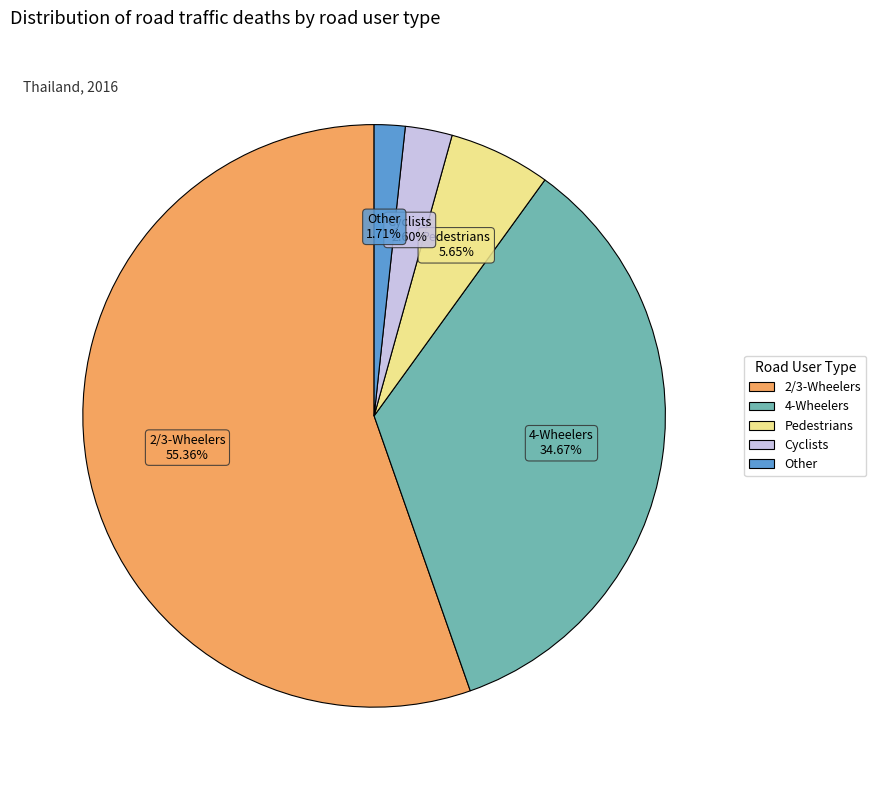

Is there any slice that represents more than half of the pie?

Yes